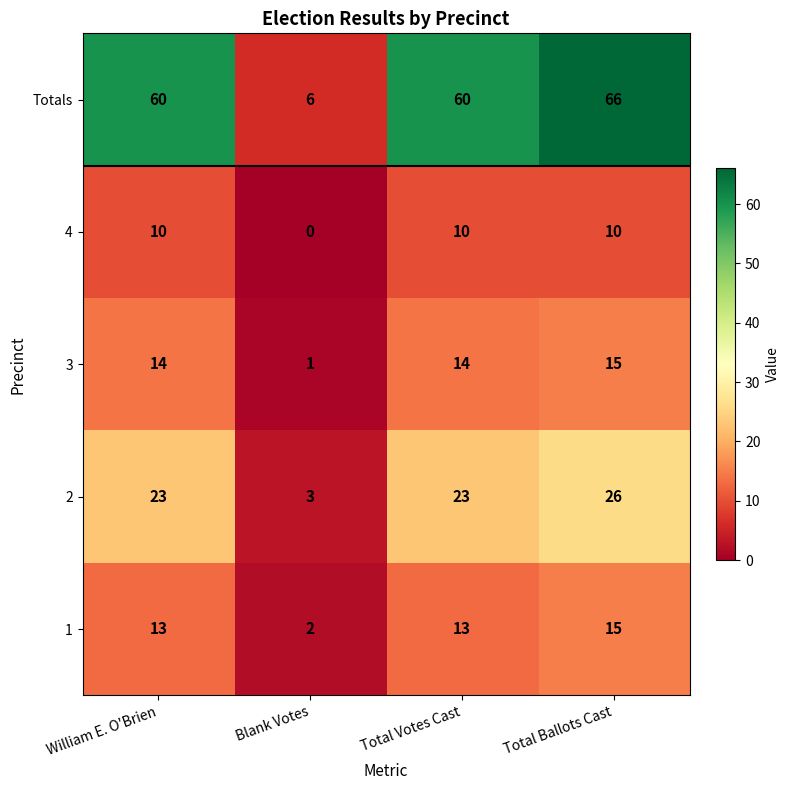

Which label corresponds to the smallest value in the chart?

Blank Votes